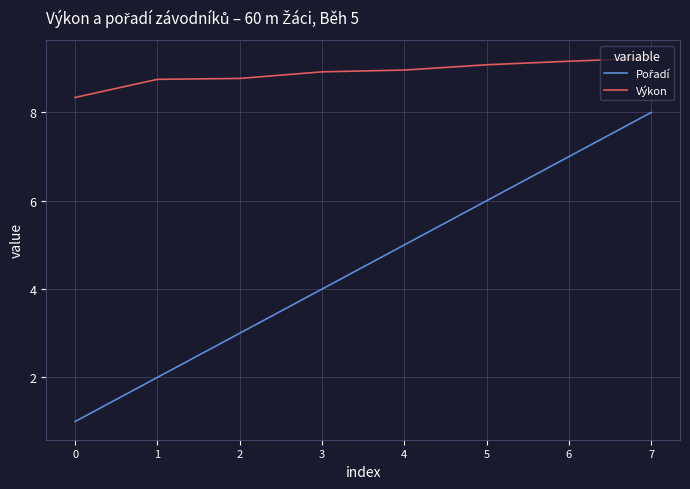

What is the smallest value displayed?

1.0